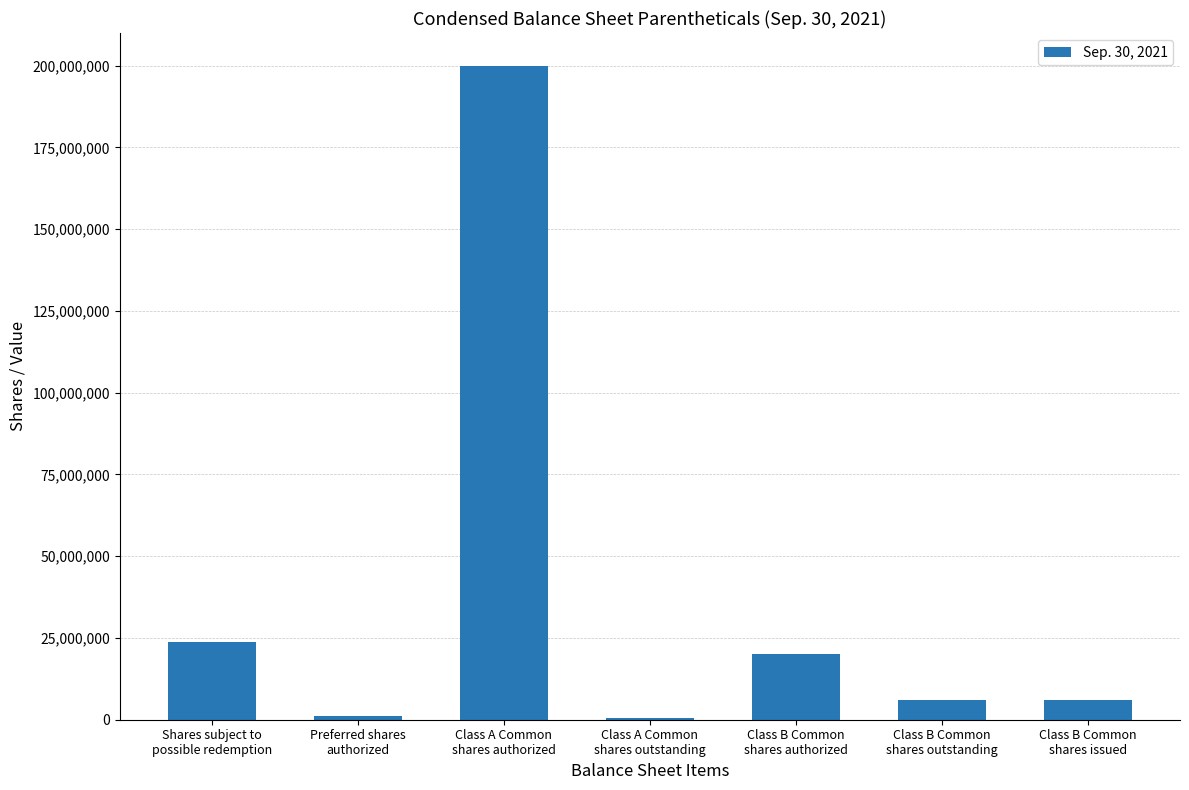

At which category does the chart reach its peak across all series?

Class A Common
shares authorized